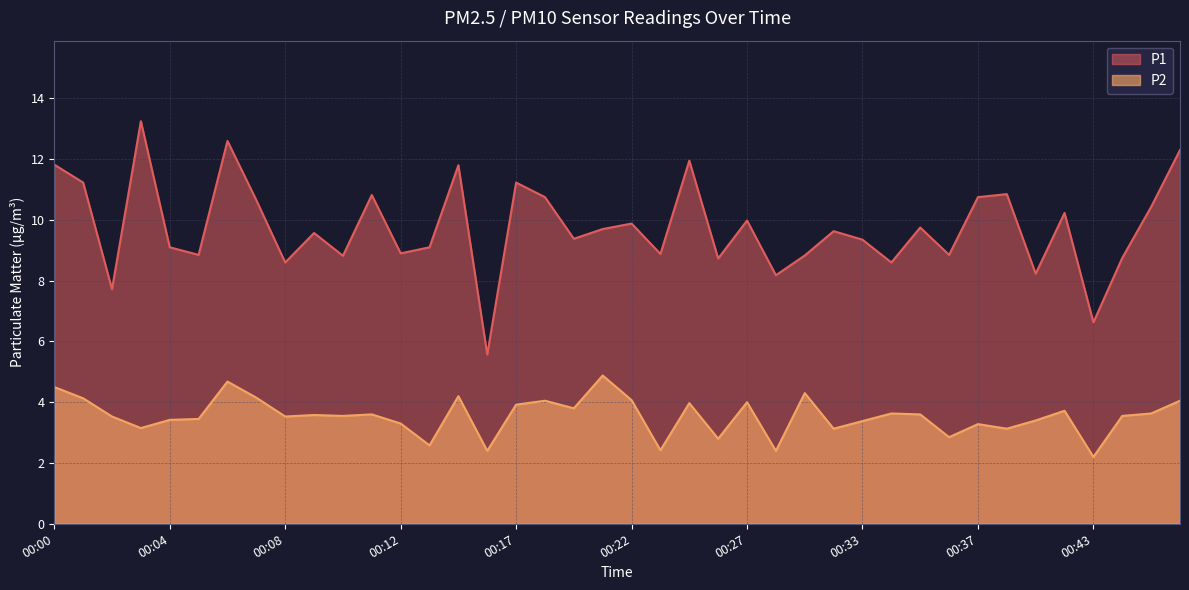

True or false: P1 and P2 intersect in this chart.

False